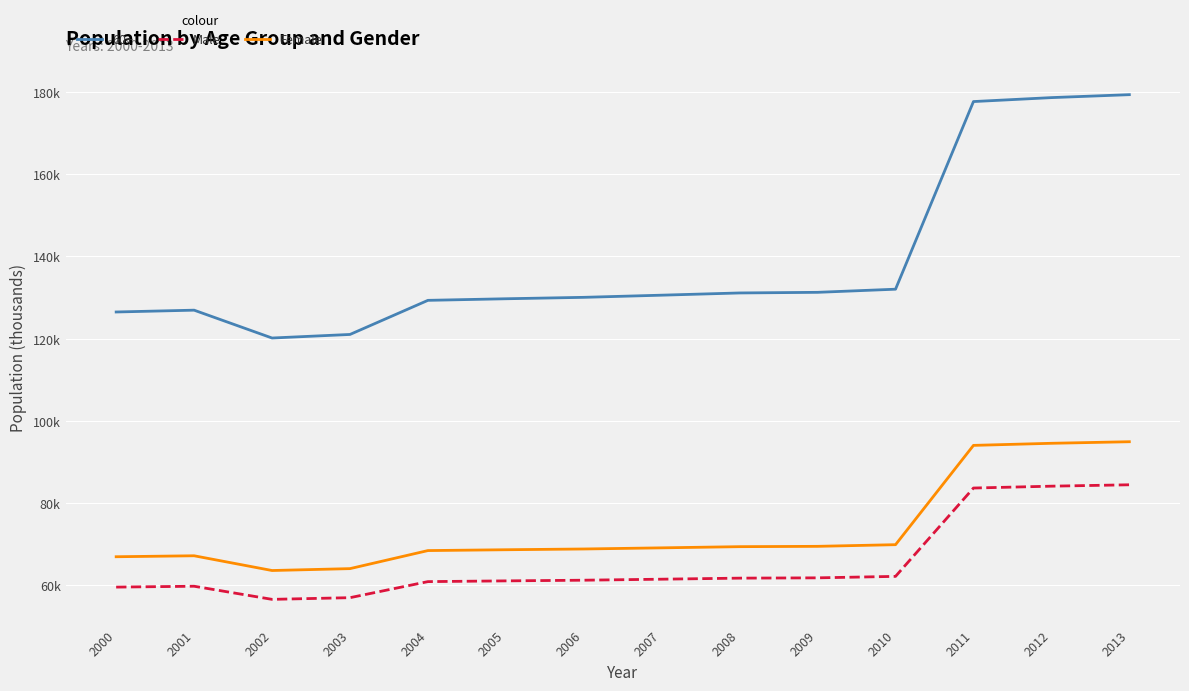

Read the Male value at 2012.

84099.4